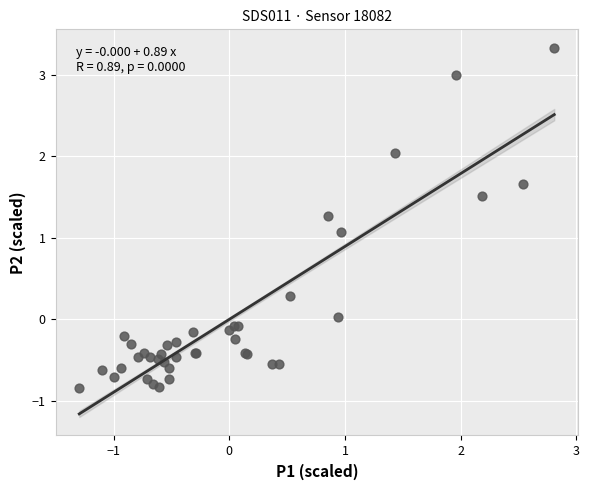

What Y value in the scatter plot is closest to 1?

1.1